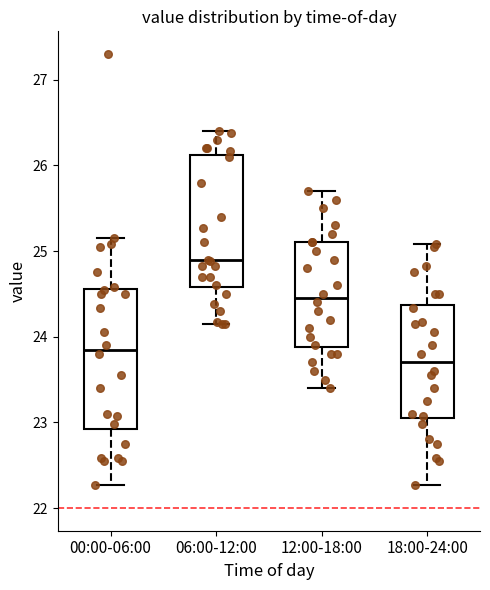

Where does the lower whisker of the box for 18:00-24:00 end on the y-axis? The values are not printed on the chart, so give them approximately, as read against the axis.

22.3